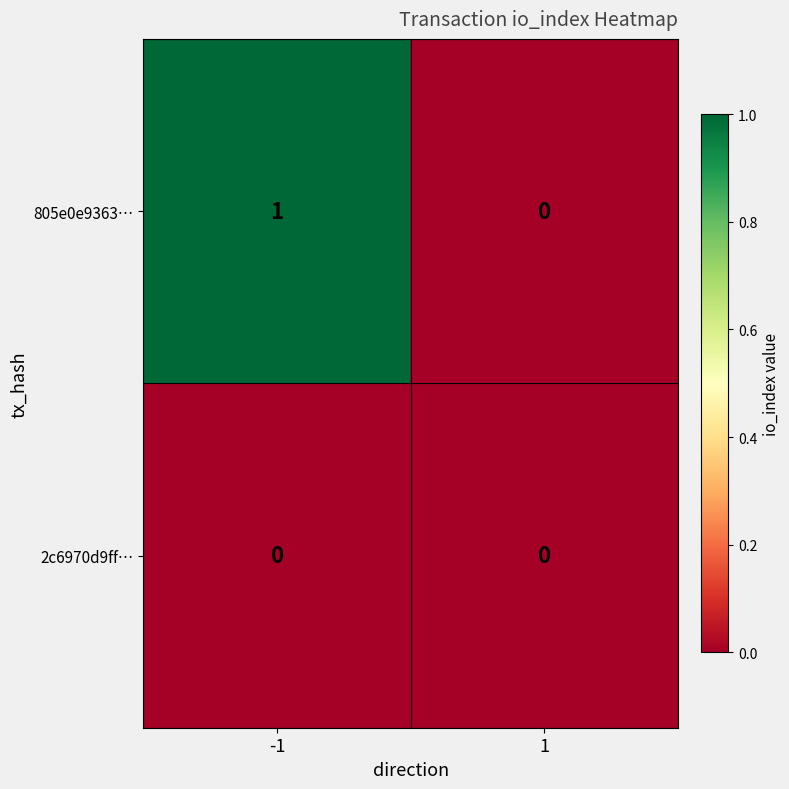

What is the maximum value shown in the chart?

1